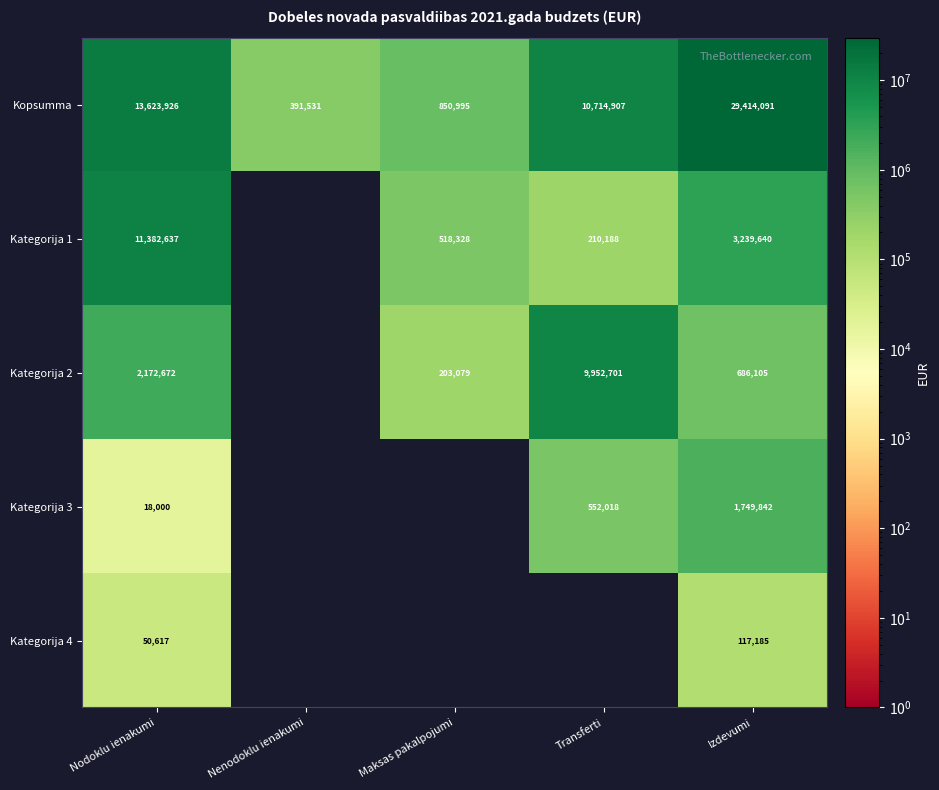

What is the difference between the Kategorija 1 values at Transferti and Maksas pakalpojumi?

308140